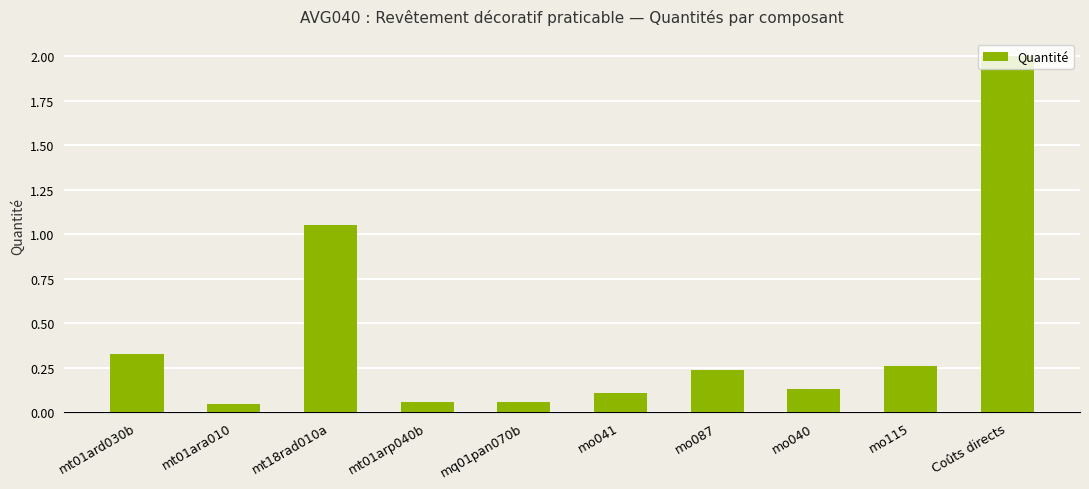

What position from the right is mo087?

4